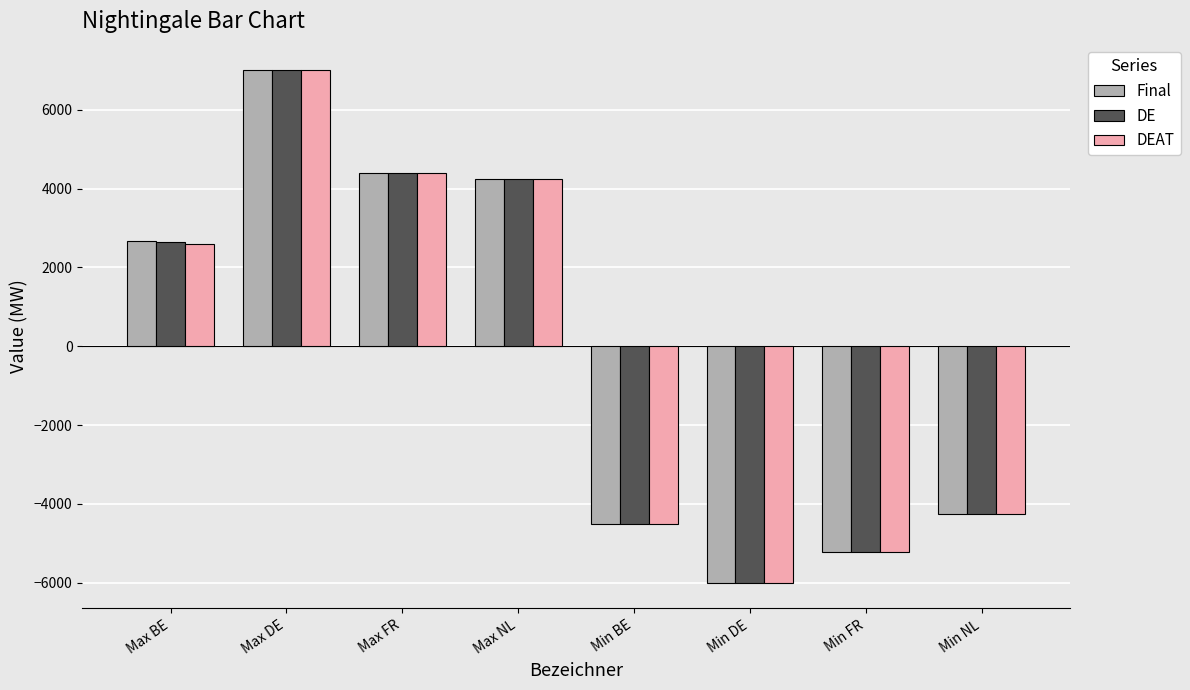

Where is Final nearest to the value 500?

Max BE